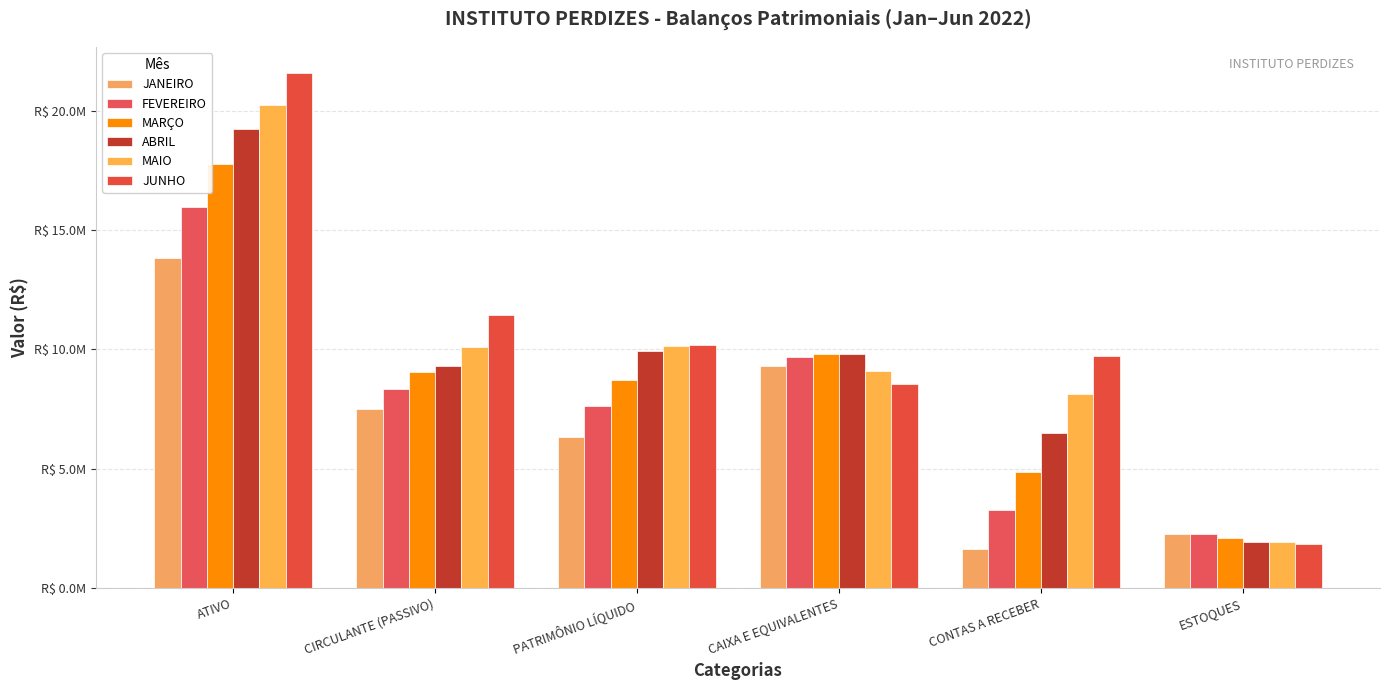

Does the chart contain any negative values?

No